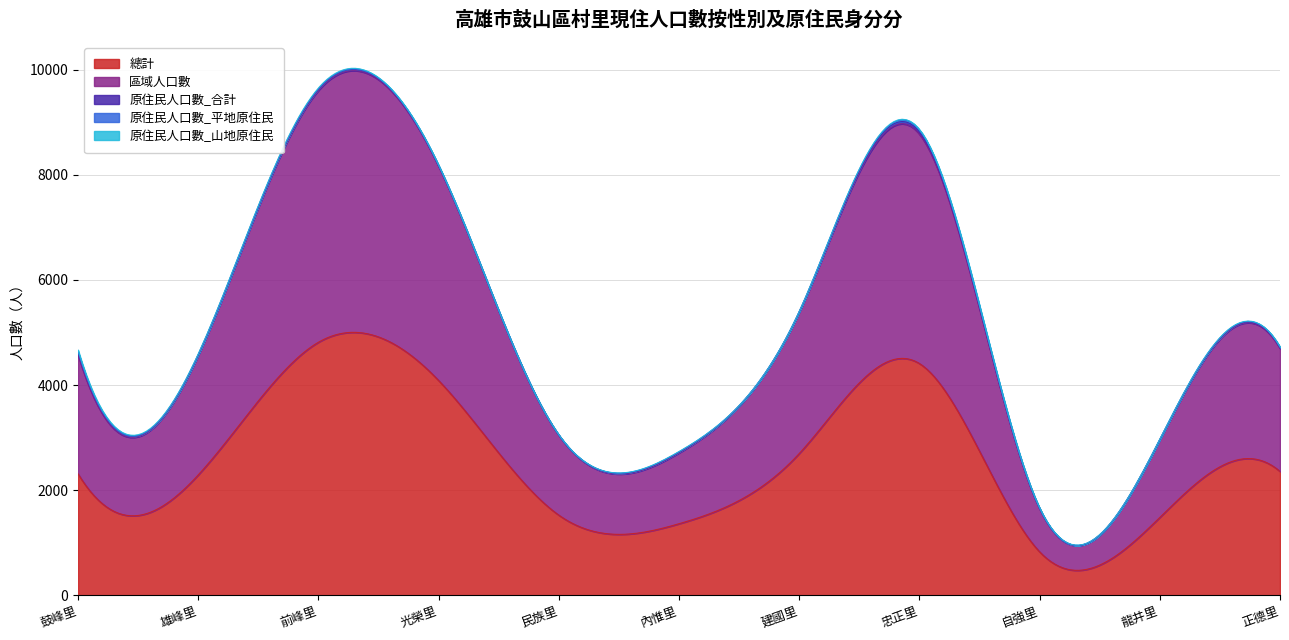

At which category does 總計 reach its first local peak?

前峰里